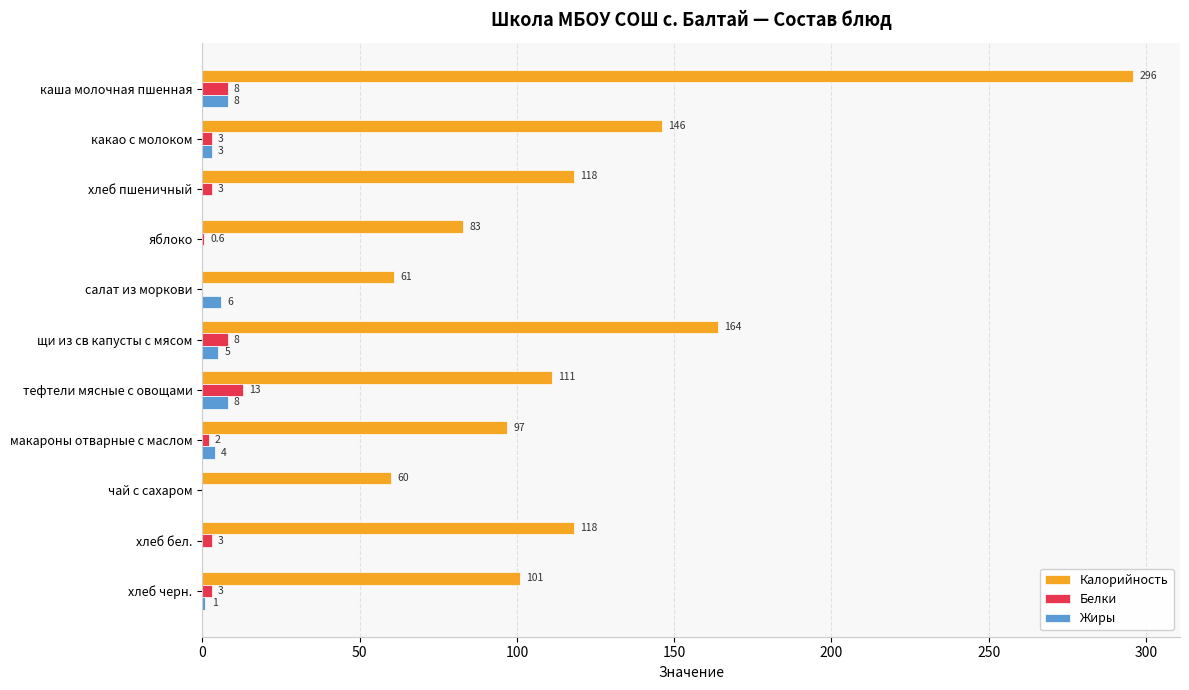

At which category does the chart reach its peak across all series?

каша молочная пшенная